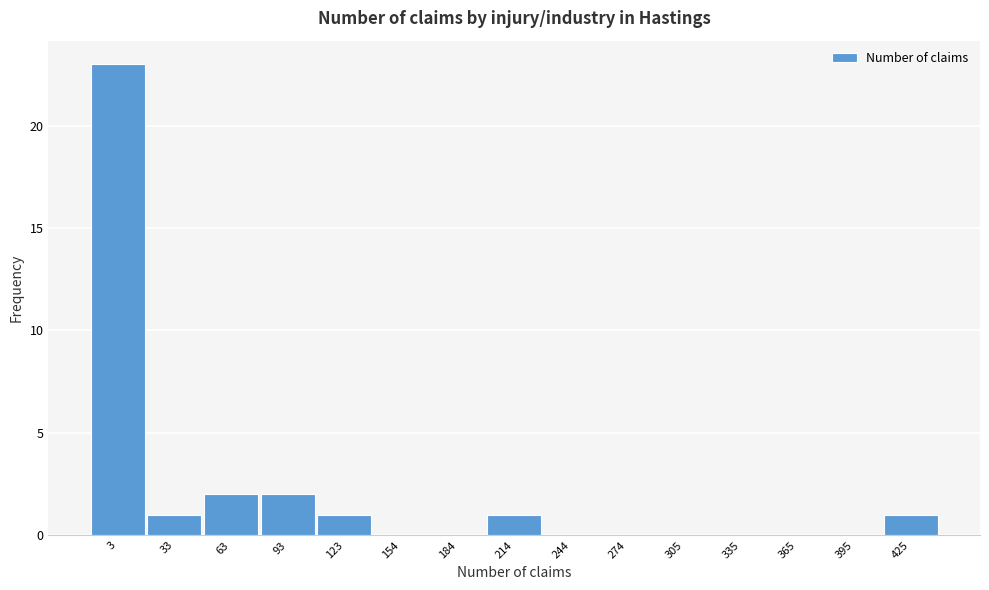

Reading left to right, extract all data points from this chart.

3=23	33=1	63=2	93=2	123=1	154=0	184=0	214=1	244=0	274=0	305=0	335=0	365=0	395=0	425=1